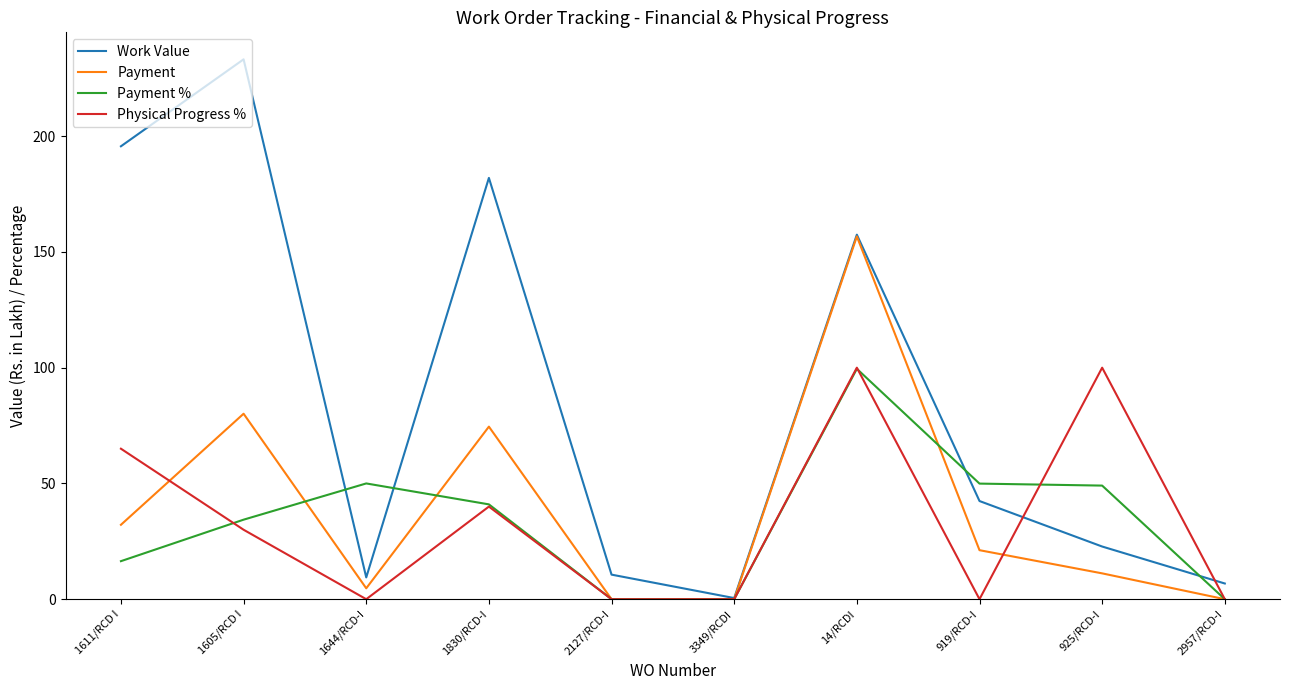

Where is the first local minimum for Payment?

1644/RCD-I